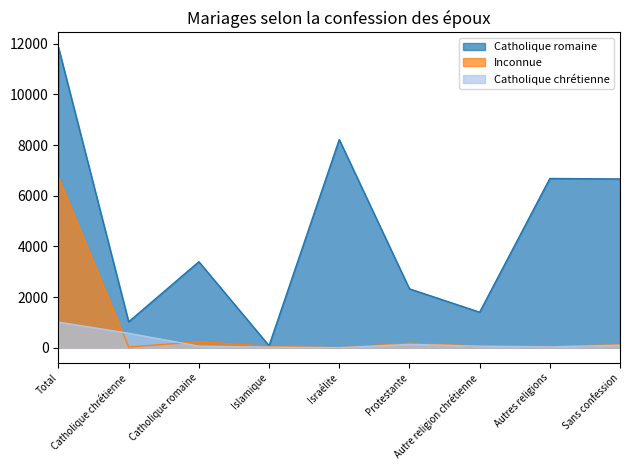

Rank the series by their maximum value, from highest to lowest.

Catholique romaine, Inconnue, Catholique chrétienne